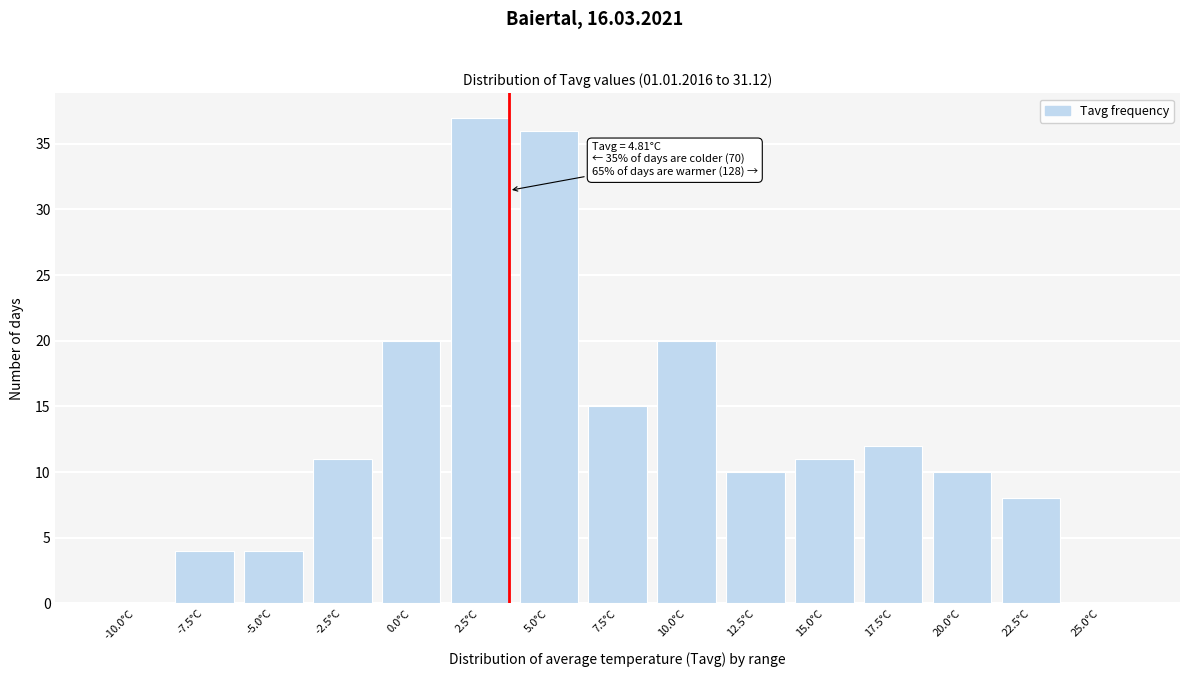

Reading left to right, what are all the values shown in this chart?

-10.0°C=0	-7.5°C=4	-5.0°C=4	-2.5°C=11	0.0°C=20	2.5°C=37	5.0°C=36	7.5°C=15	10.0°C=20	12.5°C=10	15.0°C=11	17.5°C=12	20.0°C=10	22.5°C=8	25.0°C=0